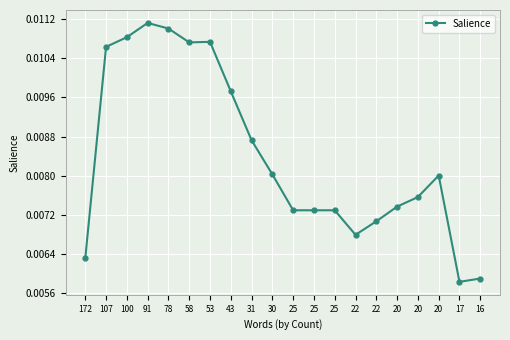

How many categories are shown in the chart?

20